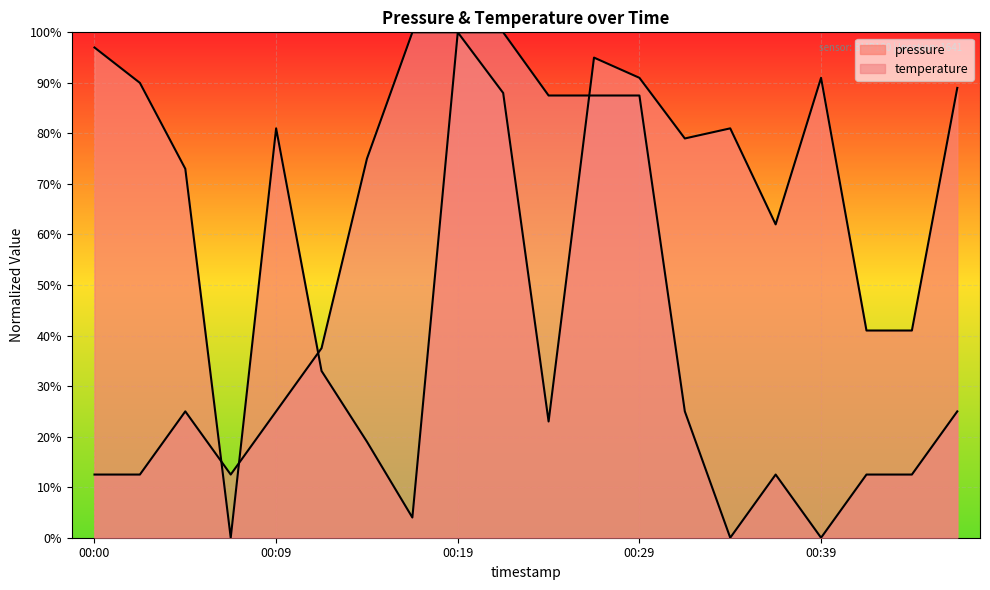

At which label does pressure first exceed 81?

00:00